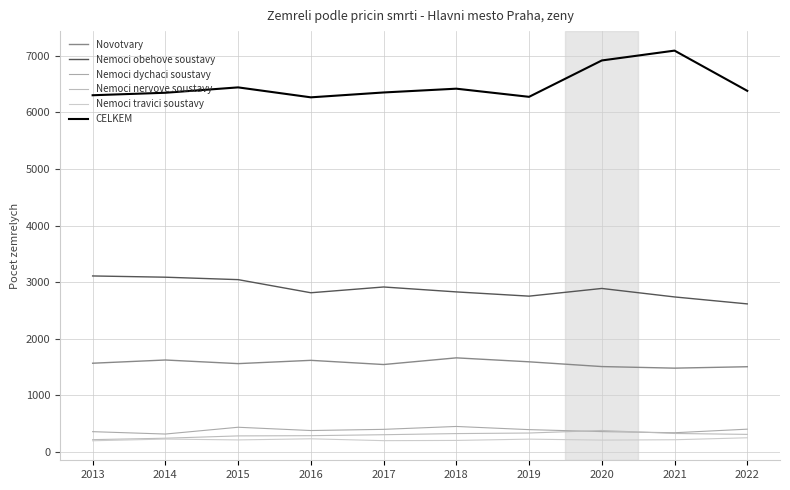

Rank the categories by CELKEM value from lowest to highest.

2016, 2019, 2013, 2014, 2017, 2022, 2018, 2015, 2020, 2021